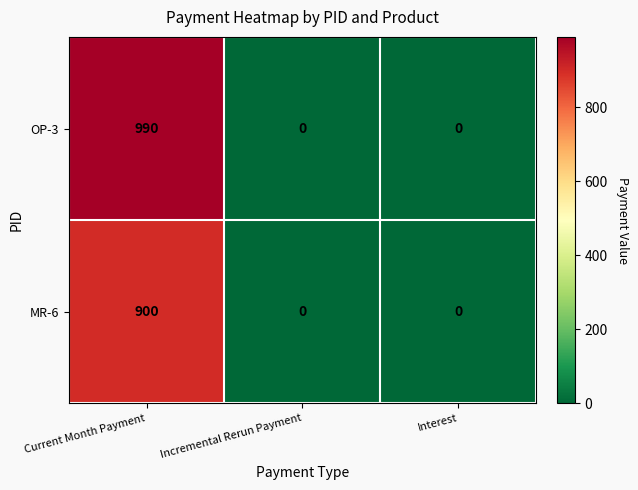

The MR-6 series shows 0 at Incremental Rerun Payment. True or false?

True